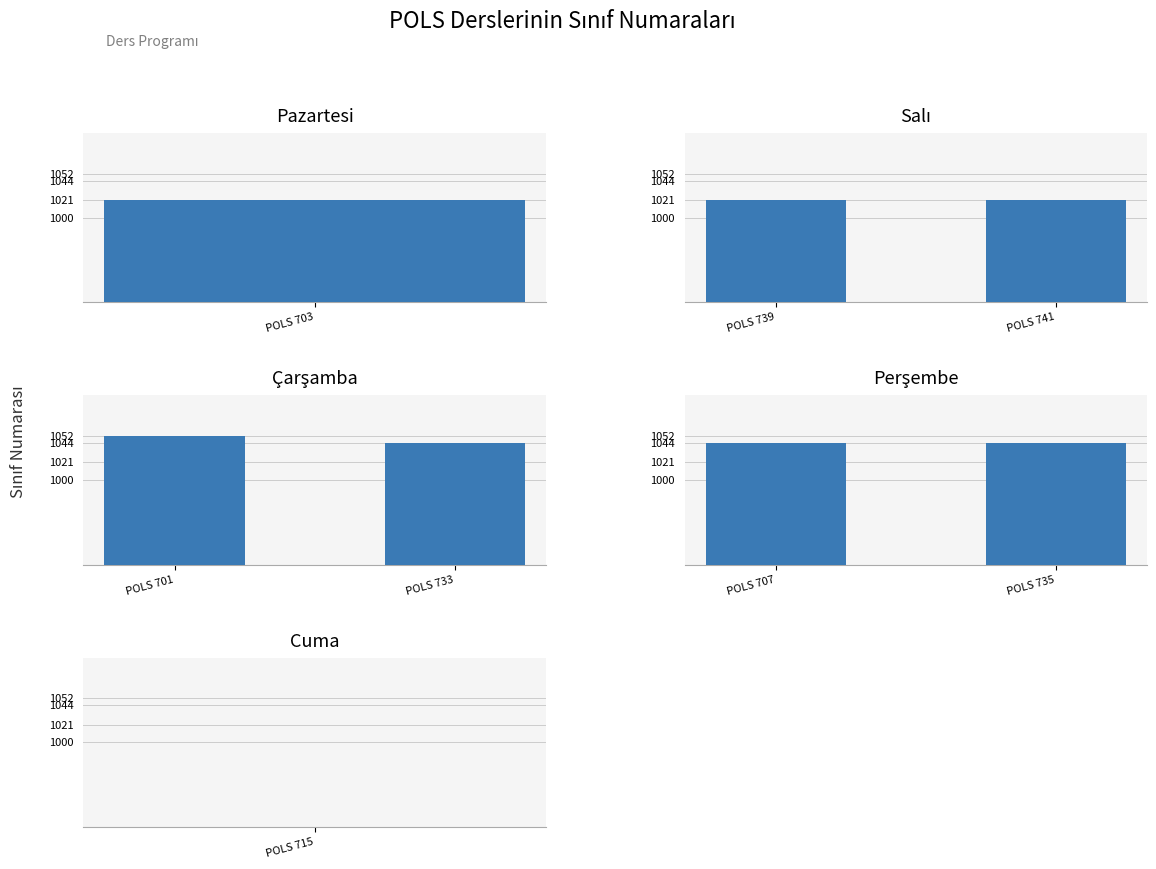

The value of Perşembe at POLS 735 is 1044. True or false?

True